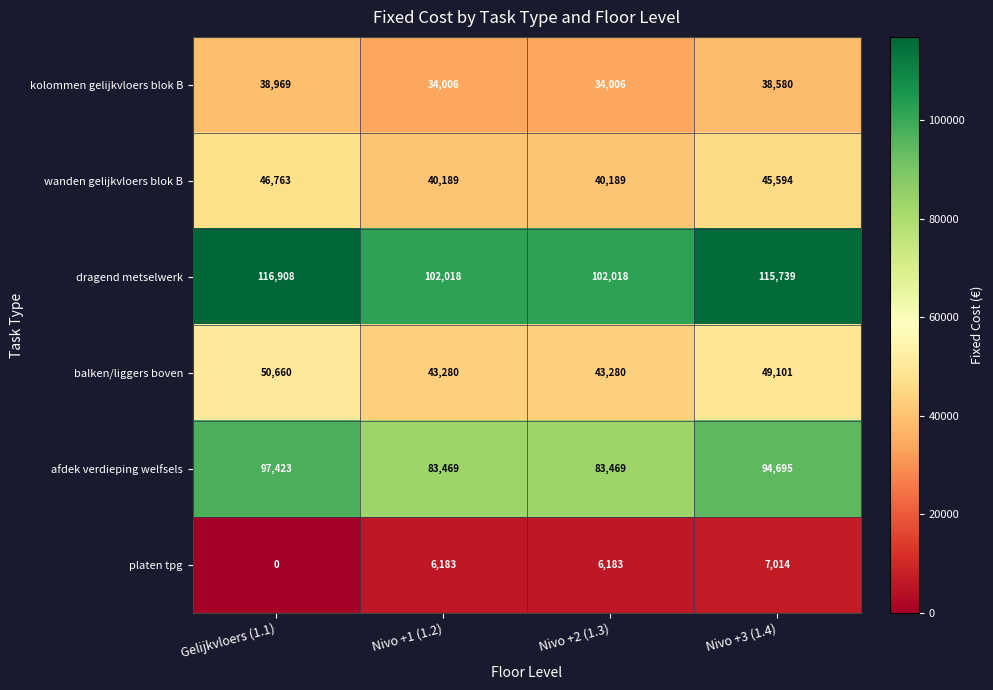

At Gelijkvloers (1.1), list the series in order from largest to smallest.

dragend metselwerk, afdek verdieping welfsels, balken/liggers boven, wanden gelijkvloers blok B, kolommen gelijkvloers blok B, platen tpg